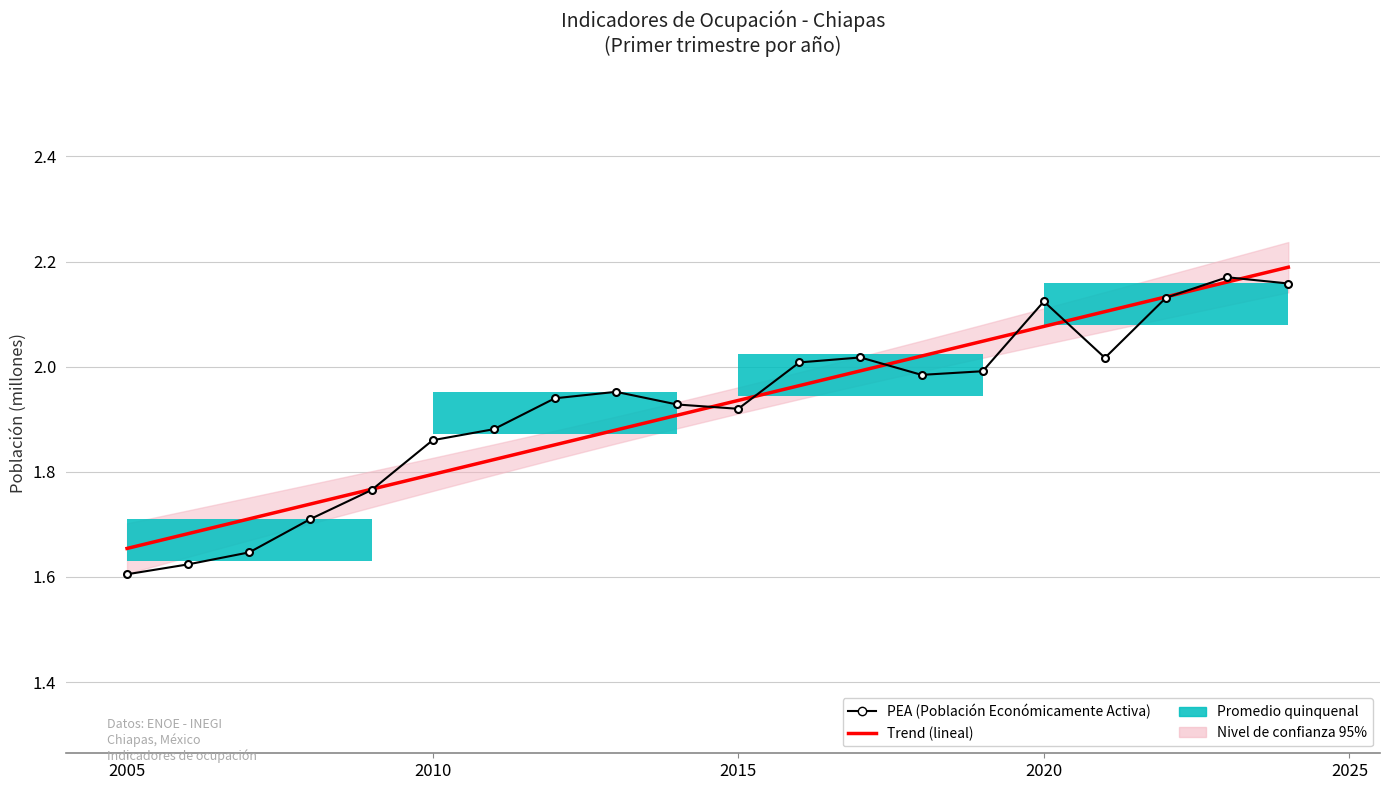

What is the value of the PEA (Población Económicamente Activa) bar at the 6th from the left?

1.9